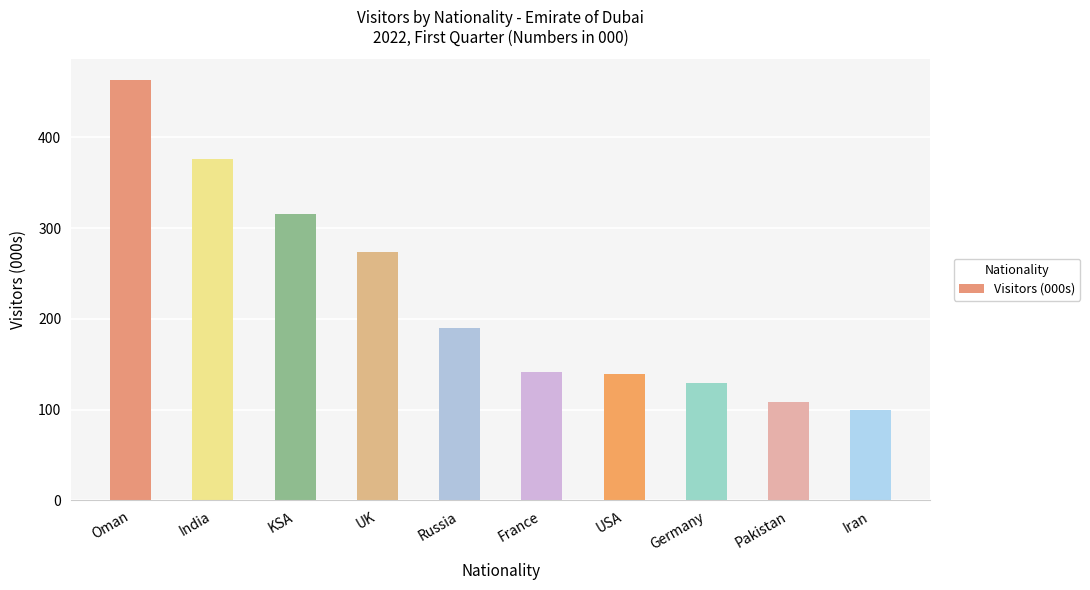

True or false: the data shows 616 at India.

False